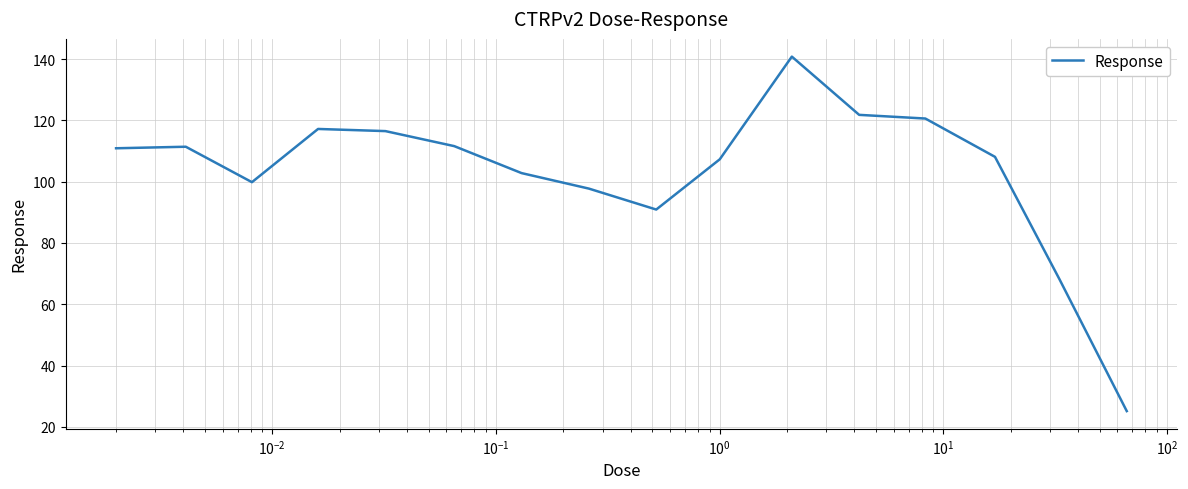

What is the smallest value displayed?

25.2